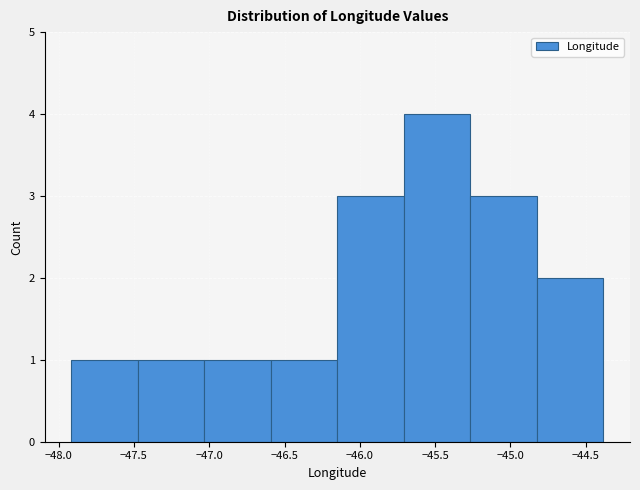

Reading left to right, list every bar in this chart as the range it spans on the x-axis followed by its height. Neither the bar edges nor the heights are printed on the chart, so give them approximately, as read against the axes.

-47.90 to -47.50: 1
-47.50 to -47.05: 1
-47.05 to -46.60: 1
-46.60 to -46.15: 1
-46.15 to -45.70: 3
-45.70 to -45.25: 4
-45.25 to -44.80: 3
-44.80 to -44.40: 2